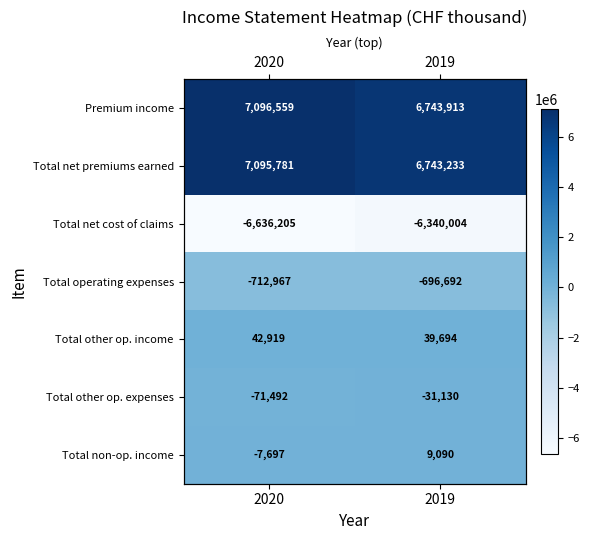

At how many categories does at least one series exceed 5627333?

2